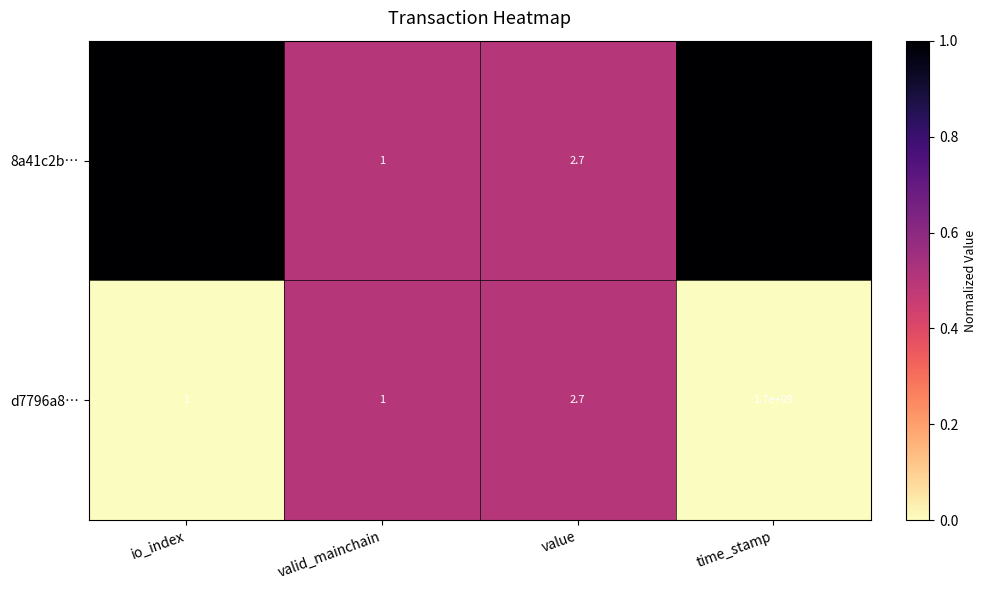

Reading left to right, list all the values displayed in this chart.

8a41c2b…: io_index=94.0	valid_mainchain=1.0	value=2.7	time_stamp=1700000000.0
d7796a8…: io_index=1.0	valid_mainchain=1.0	value=2.7	time_stamp=1700000000.0